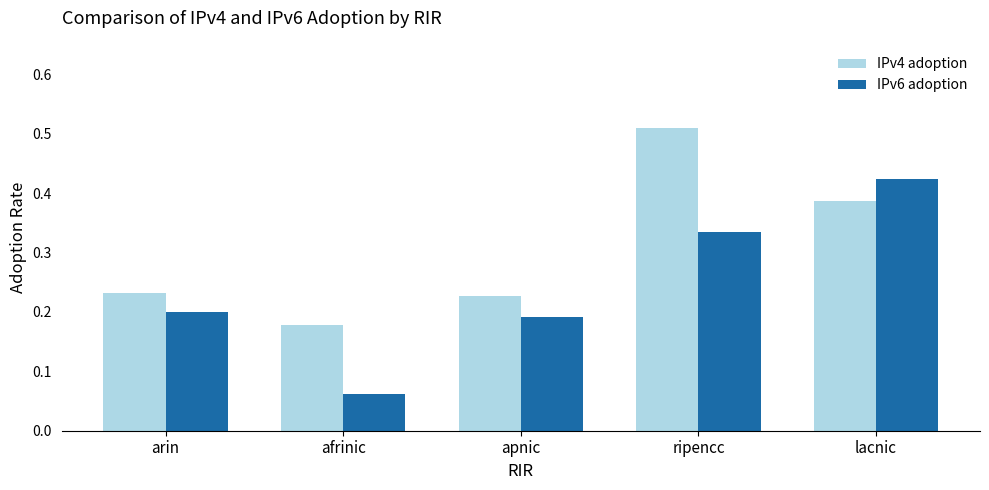

At which label is IPv6 adoption closest to 0?

afrinic